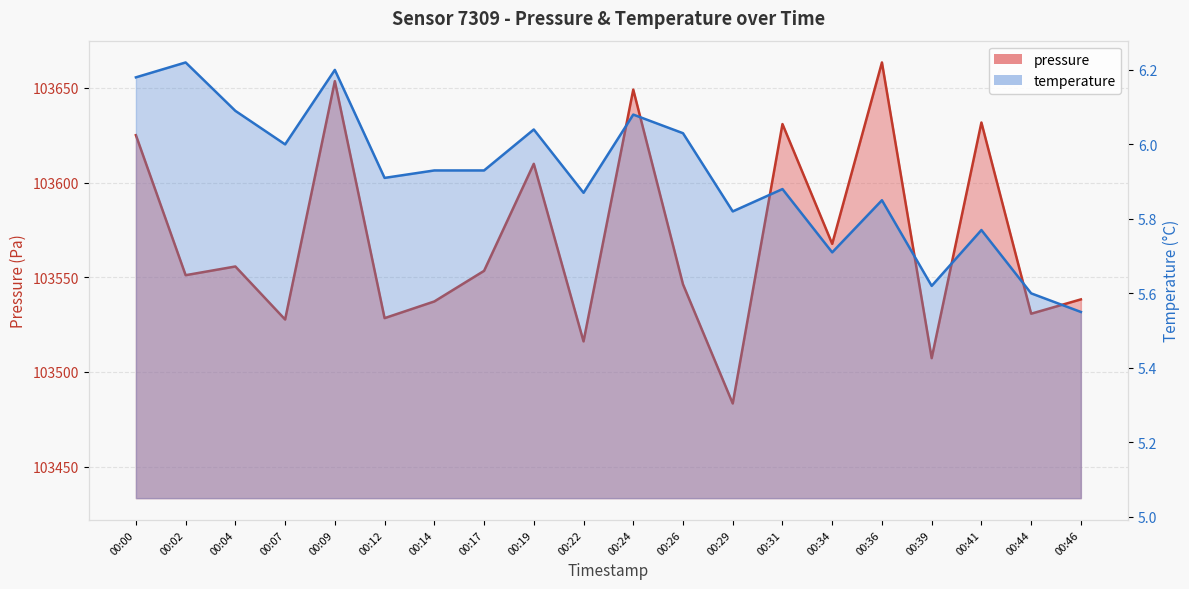

List the series in order of their peak value, lowest first.

temperature, pressure